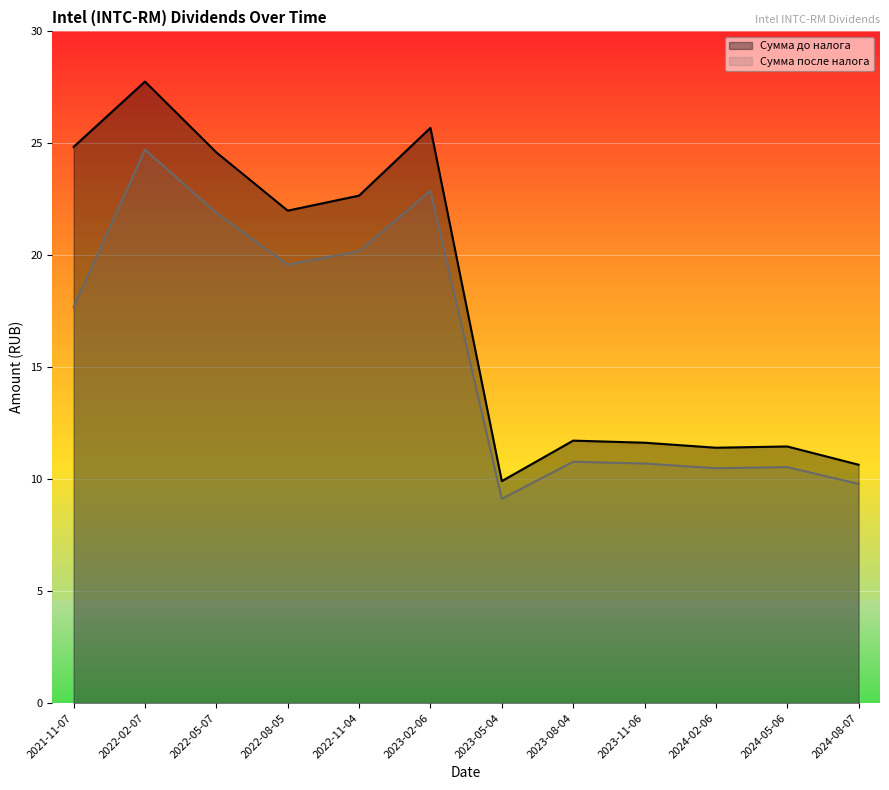

True or false: Сумма до налога and Сумма после налога cross at least once.

False